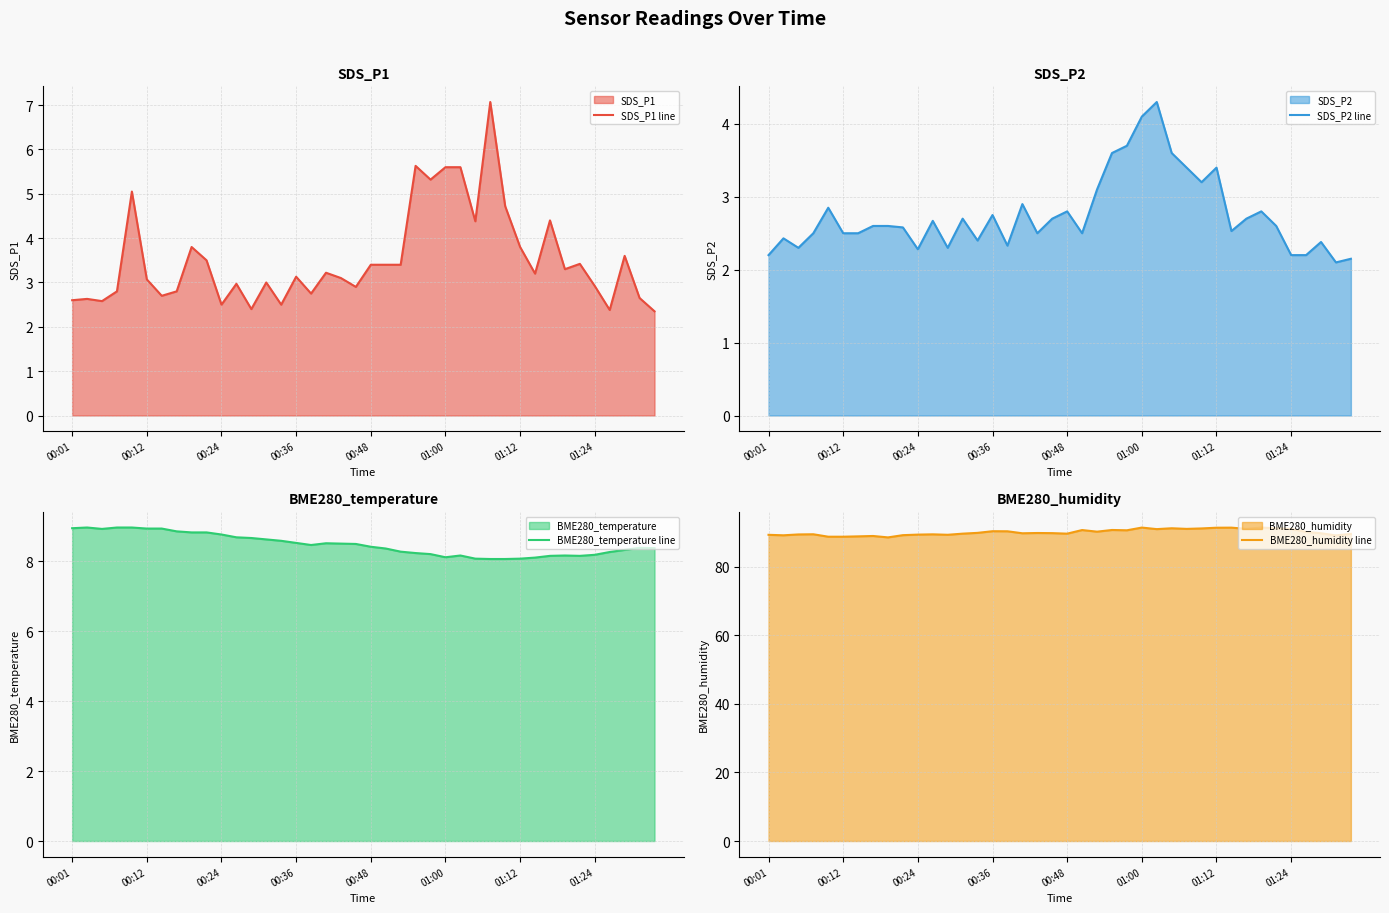

In SDS_P1 line, how many points are lower than both neighbors (excluding endpoints)?

12